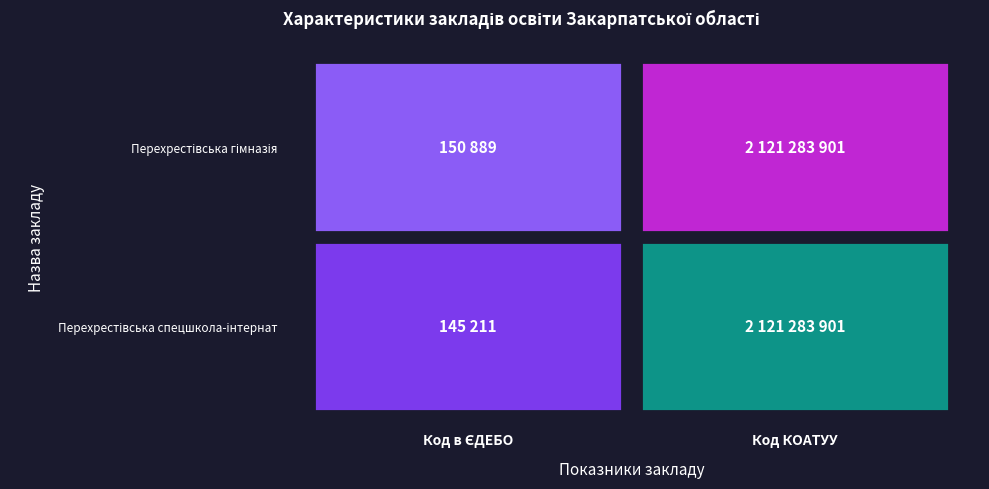

Where is Перехрестівська гімназія Вилоцької сел. nearest to the value 1060717395?

Код в ЄДЕБО